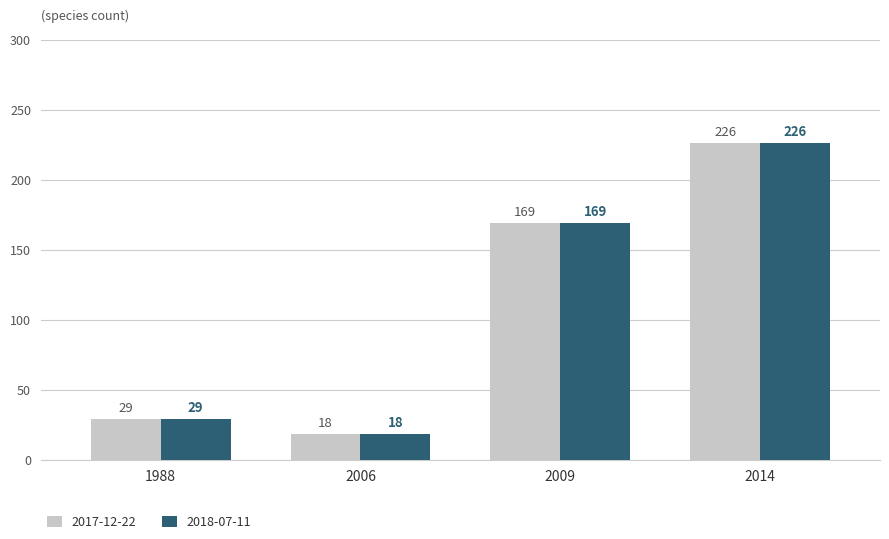

Which category has the highest value in the 2017-12-22 series?

2014